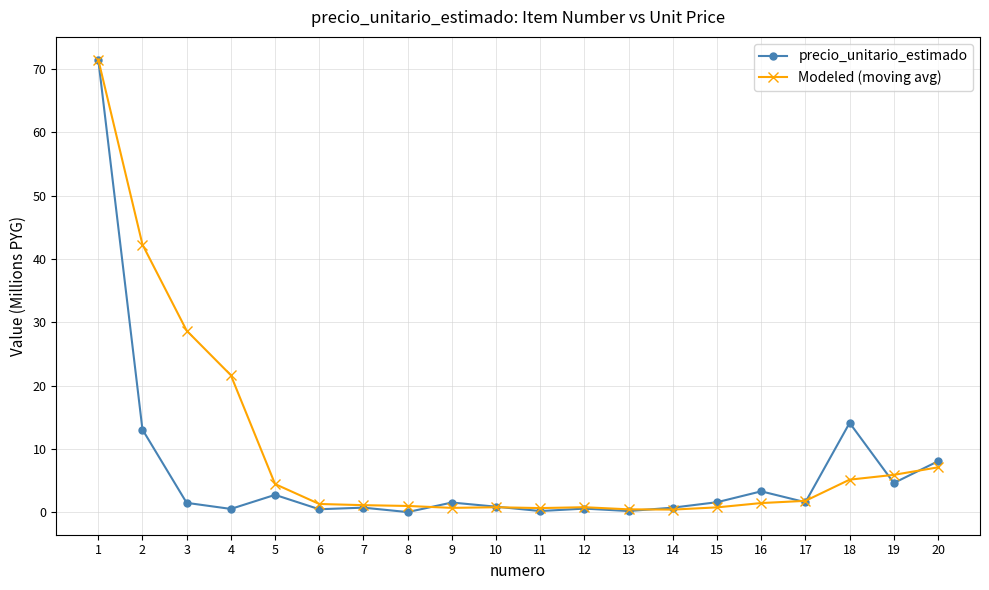

At which label does Modeled (moving avg) reach its peak?

1